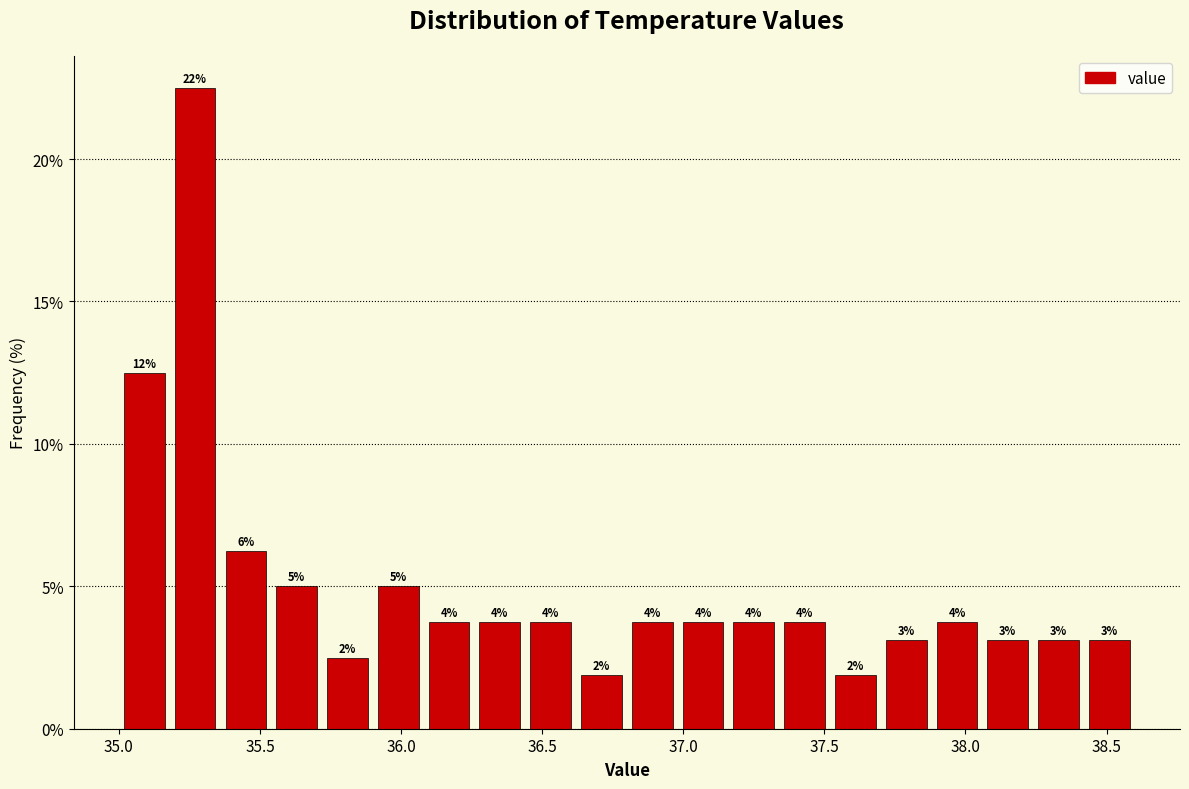

Read against the x-axis, roughly where is the centre of the tallest bar?

35.25